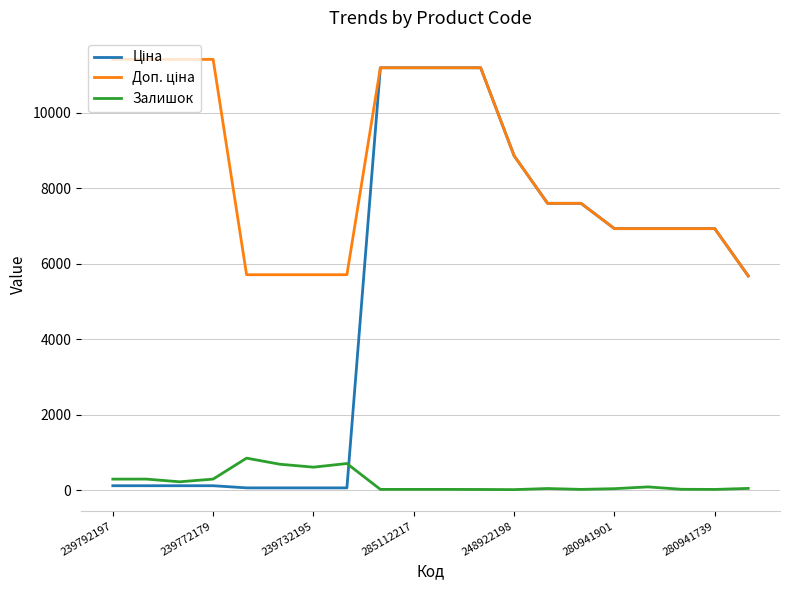

Does the chart have visible grid lines?

Yes